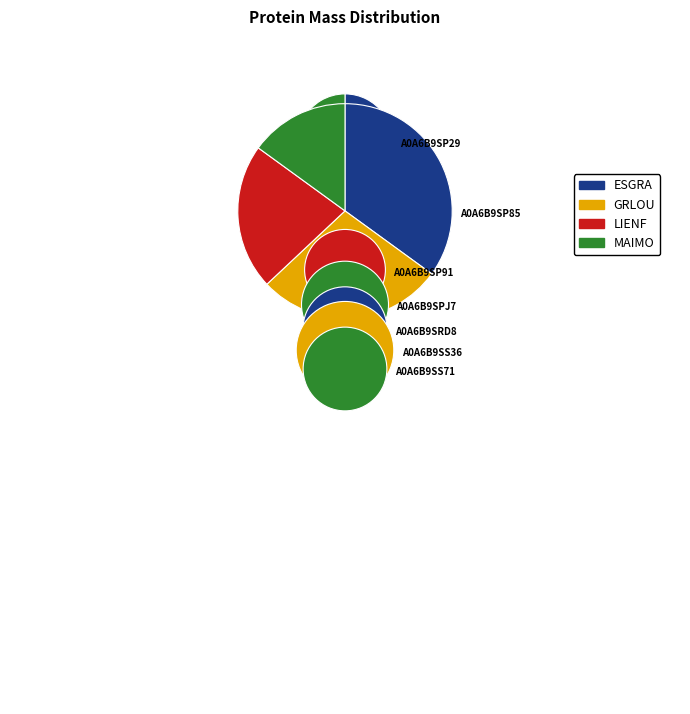

Is it true that A0A6B9SP91 is 1% of the pie?

False